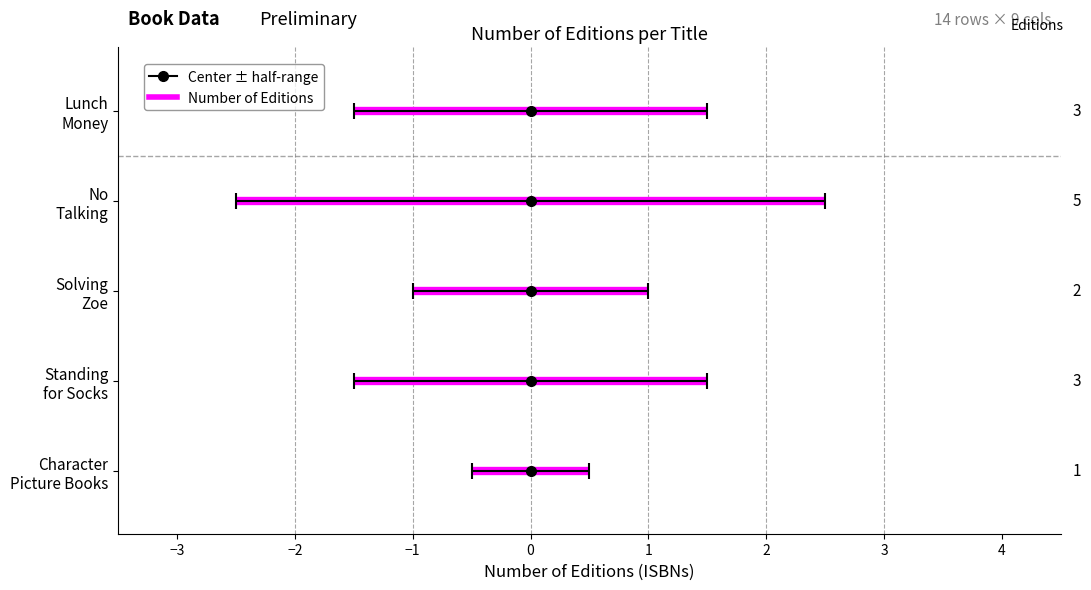

How many data points are above 3?

1